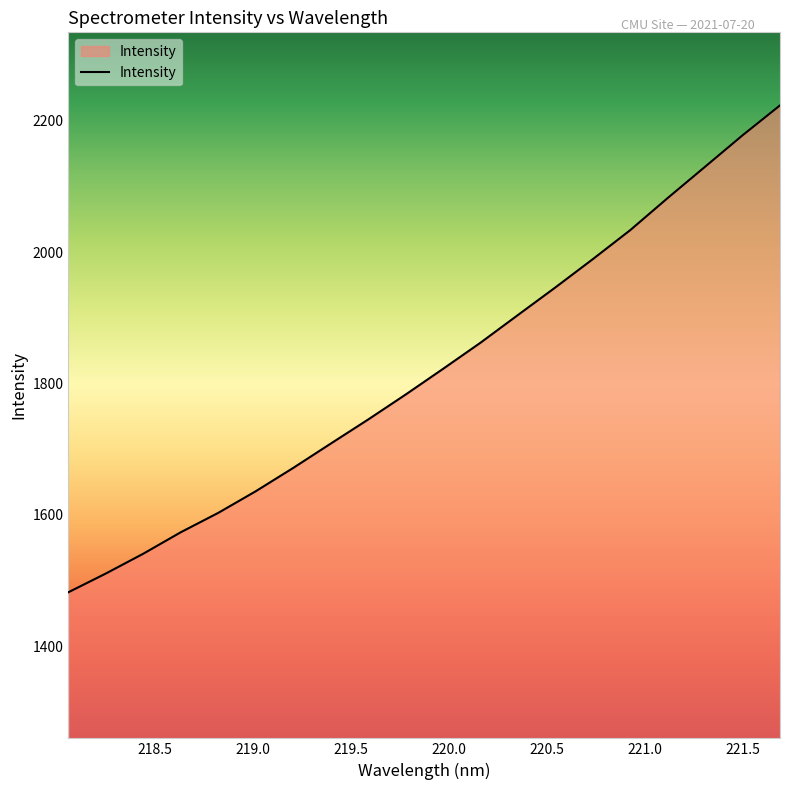

What is the greatest value displayed?

2223.2